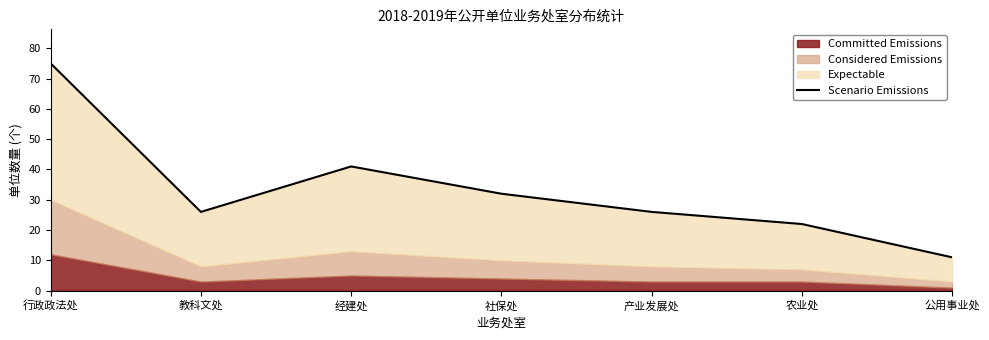

What position from the left is 经建处?

3